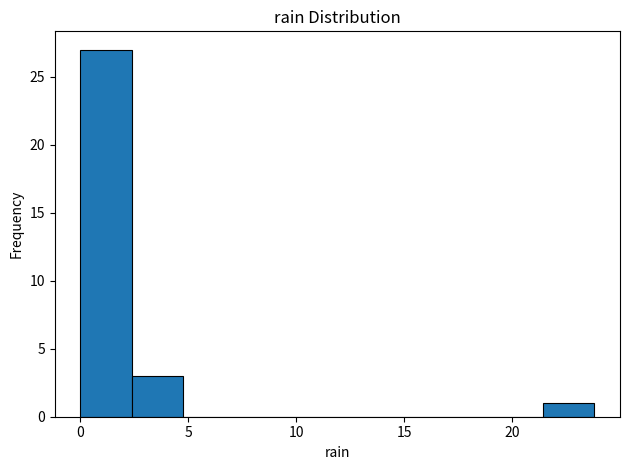

Reading left to right, transcribe this chart: for each bar, give the range it covers on the x-axis and its height. Neither the bar edges nor the heights are printed on the chart, so give them approximately, as read against the axes.

0.0 to 2.5: 27
2.5 to 5.0: 3
5.0 to 7.0: 0
7.0 to 9.5: 0
9.5 to 12.0: 0
12.0 to 14.5: 0
14.5 to 16.5: 0
16.5 to 19.0: 0
19.0 to 21.5: 0
21.5 to 24.0: 1